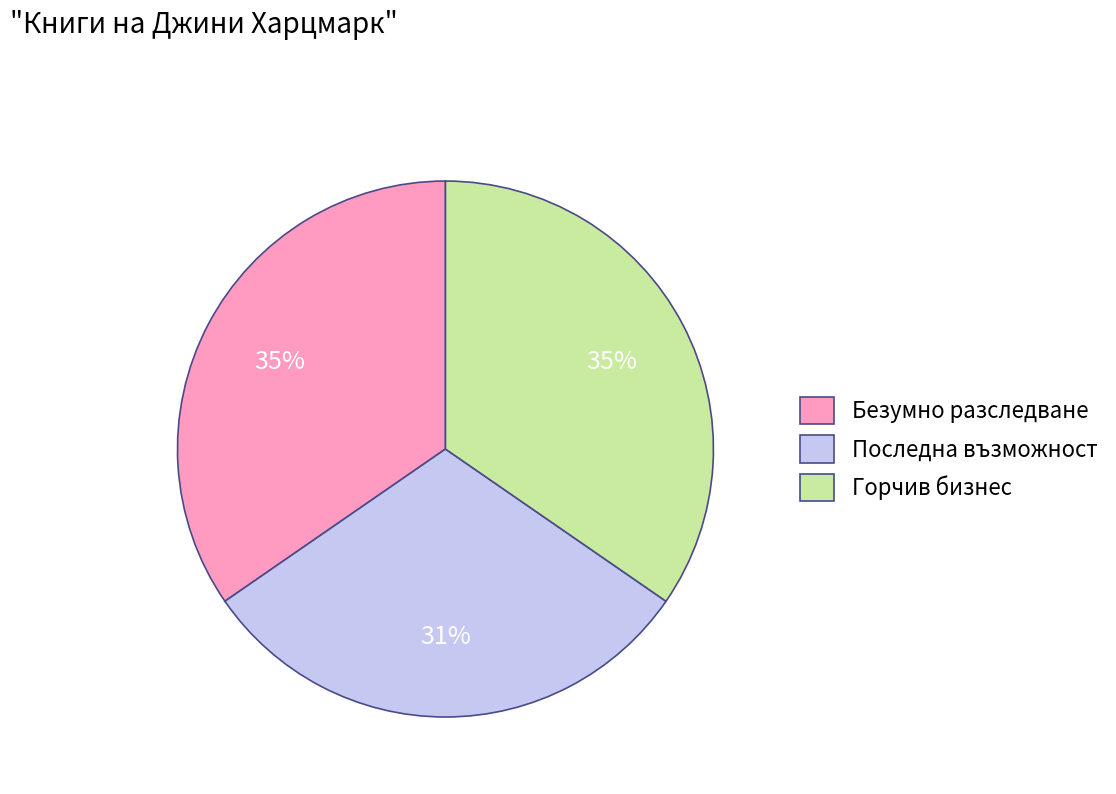

Approximately how many times larger is the value at Последна възможност compared to Горчив бизнес?

0.9